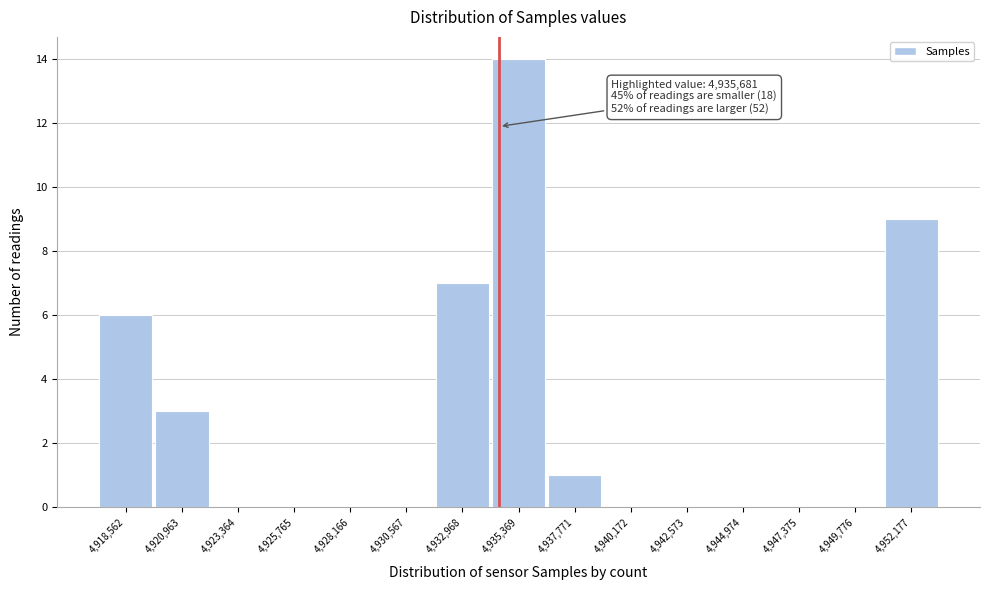

Reading left to right, what are all the values shown in this chart?

4,918,562=6	4,920,963=3	4,923,364=0	4,925,765=0	4,928,166=0	4,930,567=0	4,932,968=7	4,935,369=14	4,937,771=1	4,940,172=0	4,942,573=0	4,944,974=0	4,947,375=0	4,949,776=0	4,952,177=9